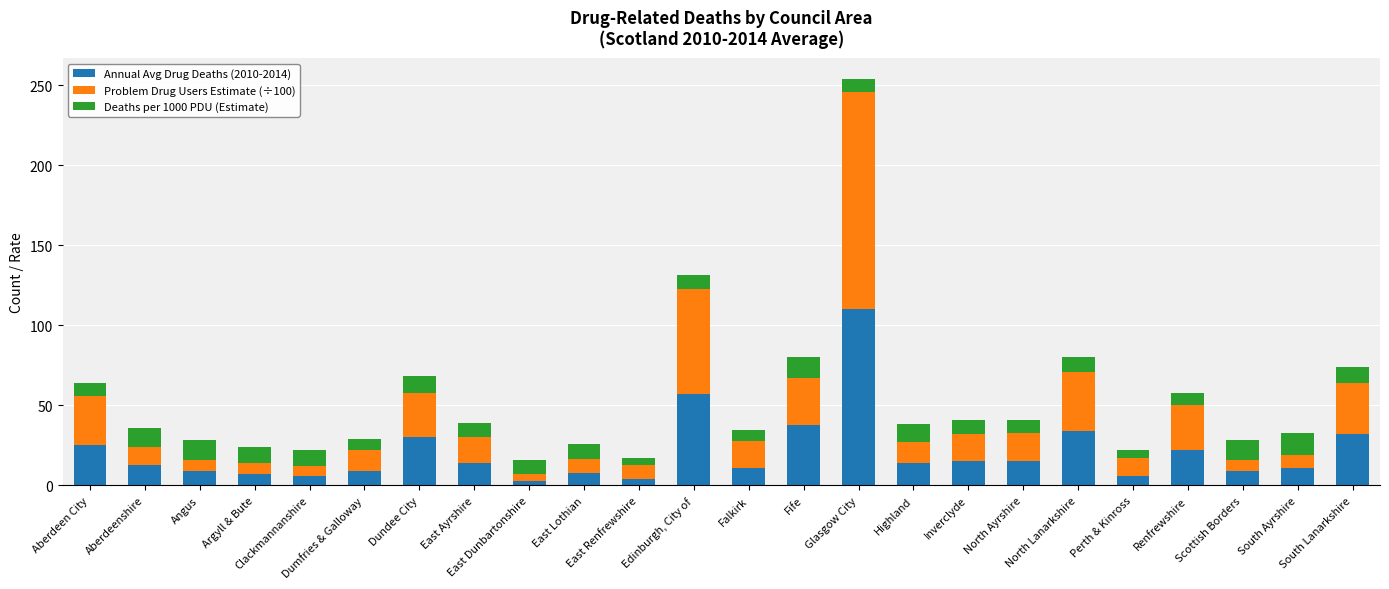

Does the chart contain stacked bars?

Yes